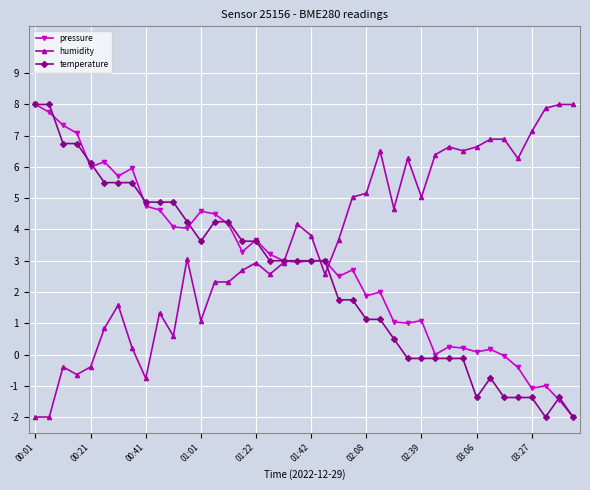

At how many categories does at least one series exceed 7?

8